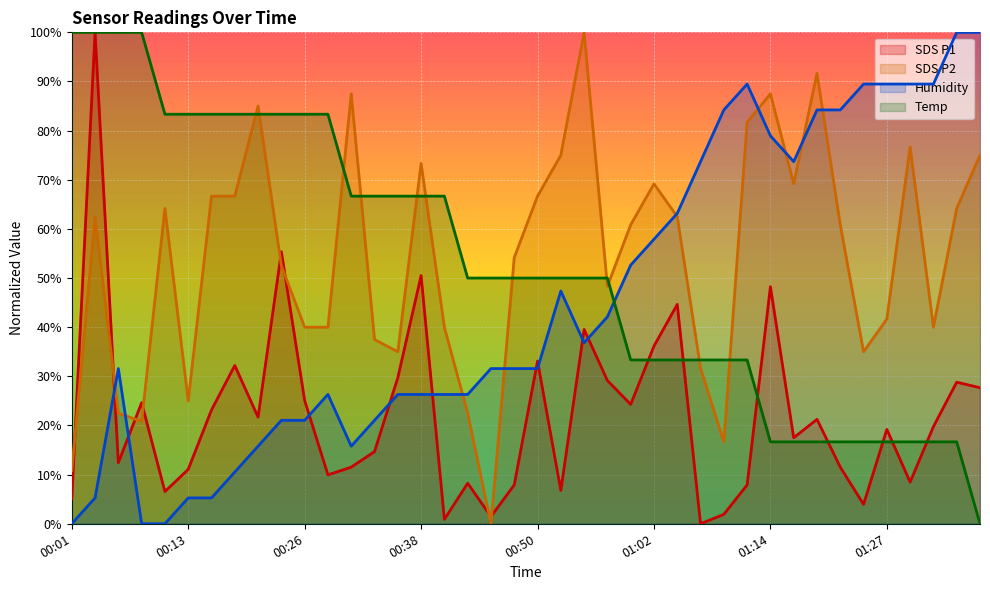

What is the difference between the Temp values at 01:05 and 00:01?

66.7